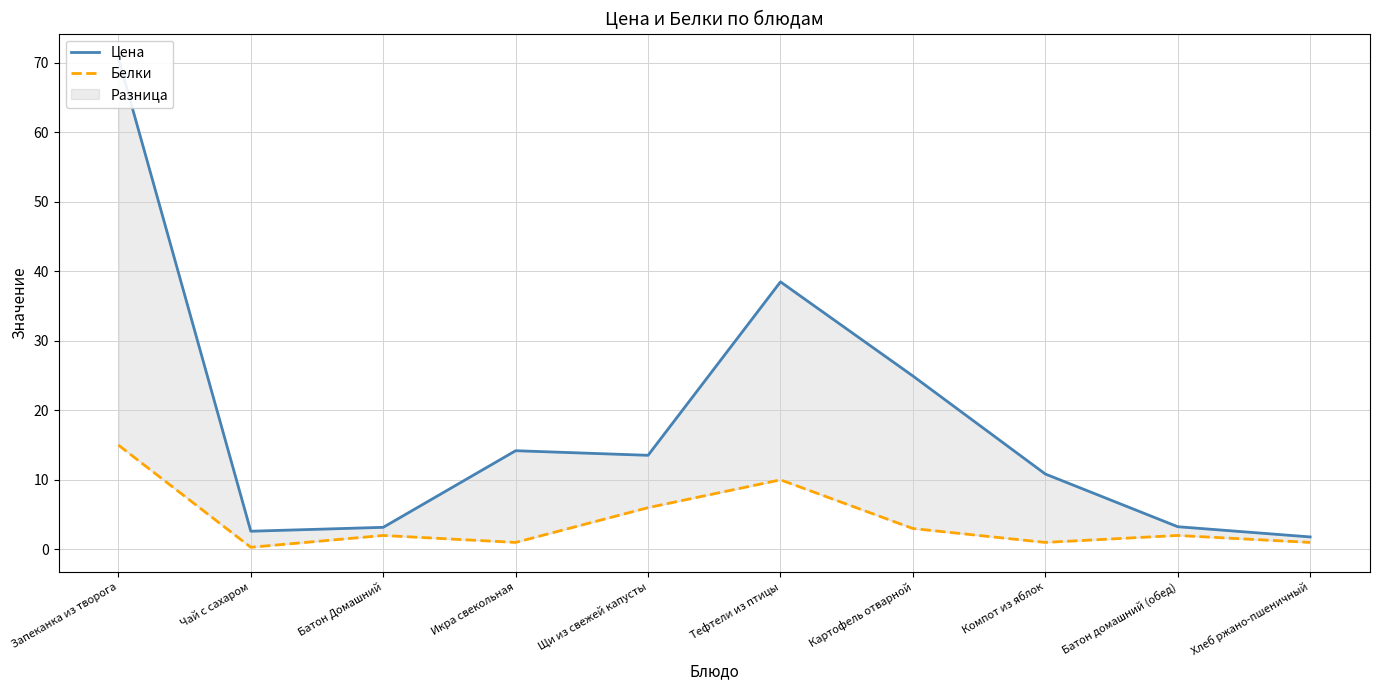

What is the sum of all Белки values?

41.3